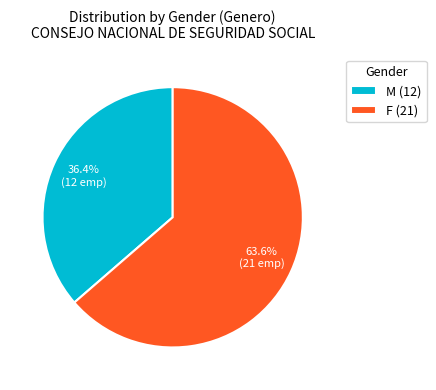

Is the sum of F (21) and M (12) greater than half?

Yes